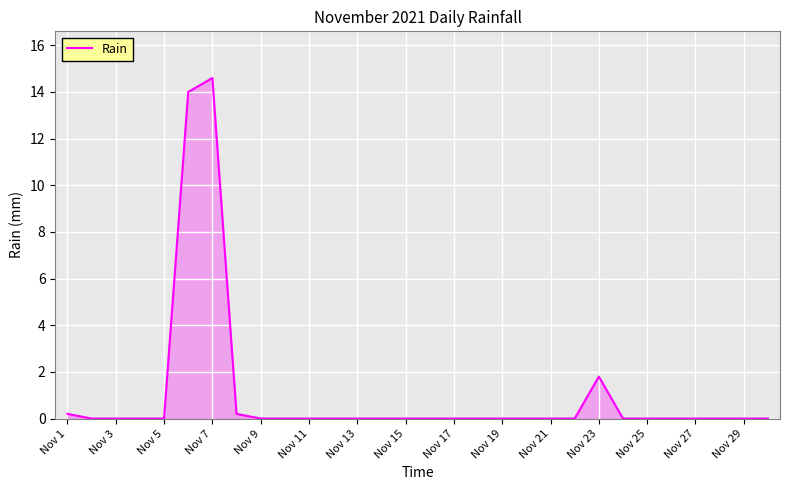

What is the difference between the maximum and minimum values?

14.6